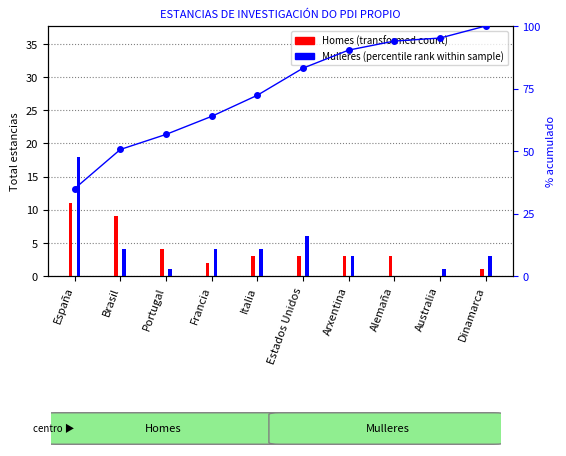

How many bars are there in each group?

2